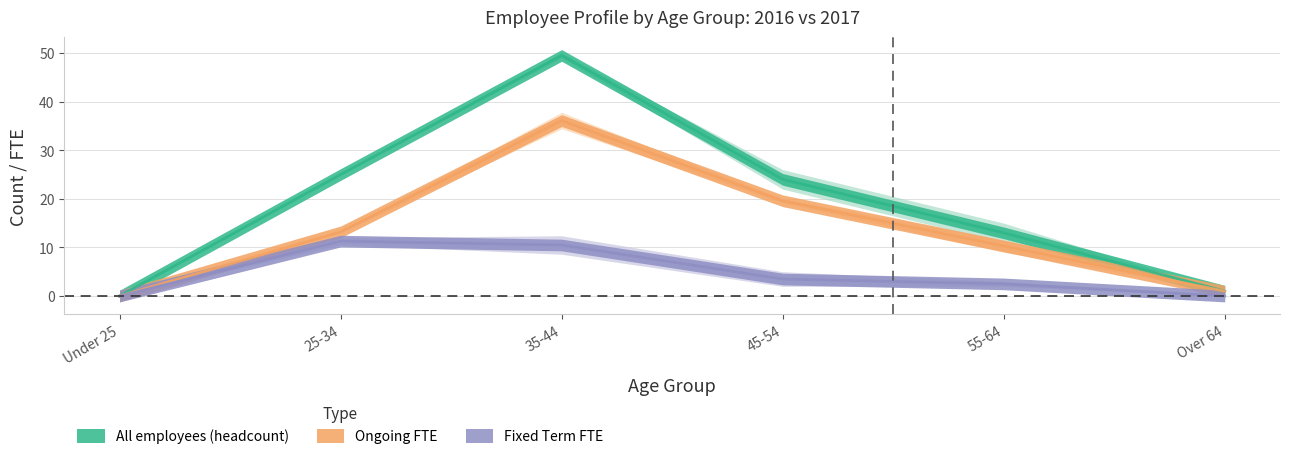

Rank the series by their average value, from highest to lowest.

2017 All employees (headcount), 2017 Ongoing FTE, 2017 Fixed Term FTE